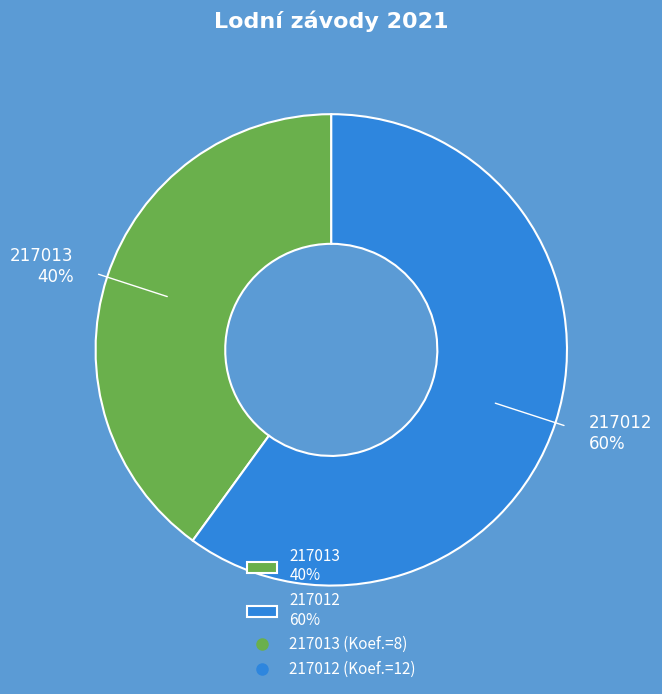

To the nearest percent, what portion does 217012 represent?

60%